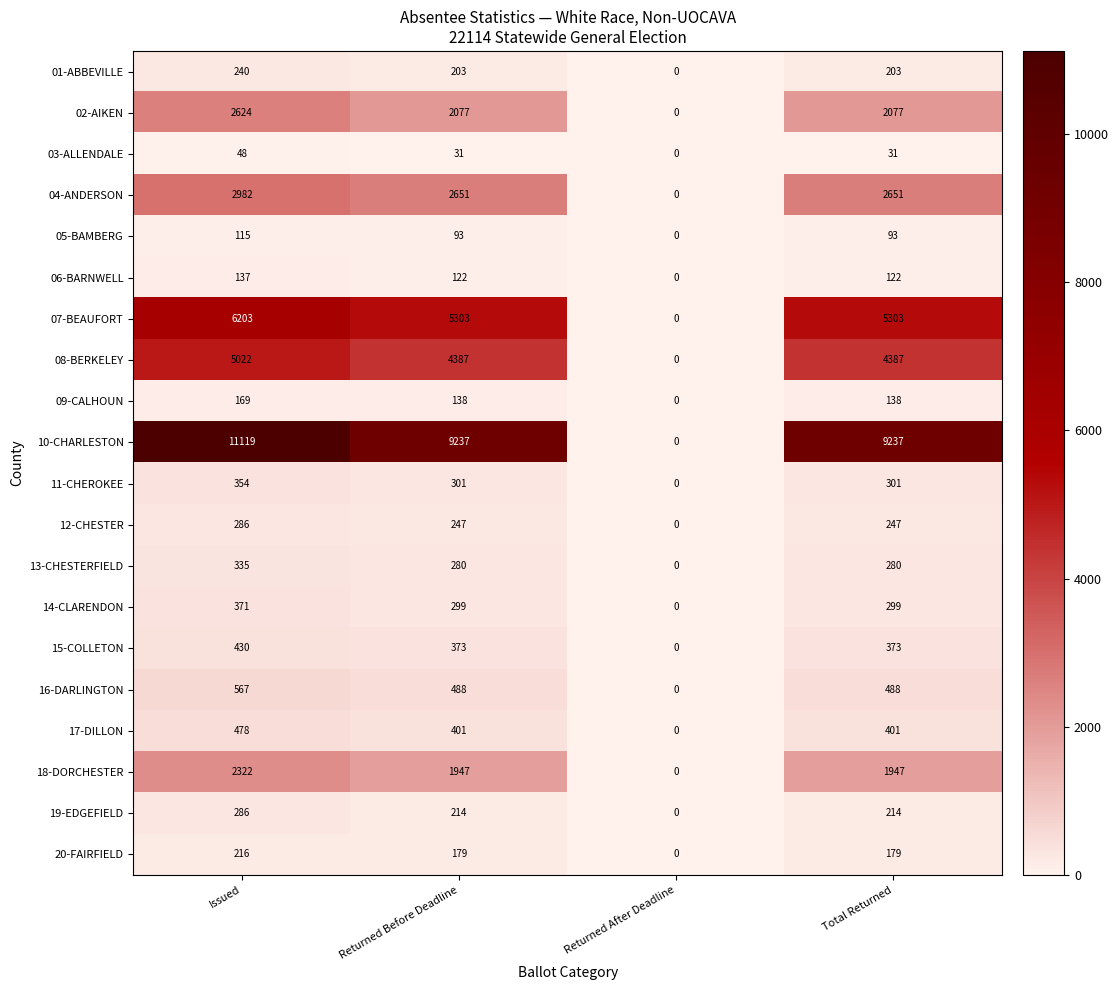

Which label corresponds to the smallest value in the chart?

Returned After Deadline